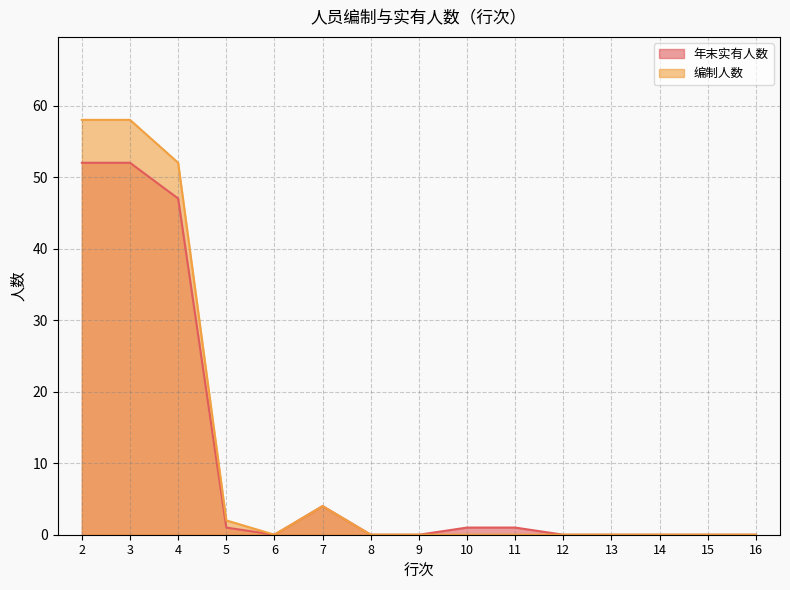

True or false: 年末实有人数 and 编制人数 intersect in this chart.

False